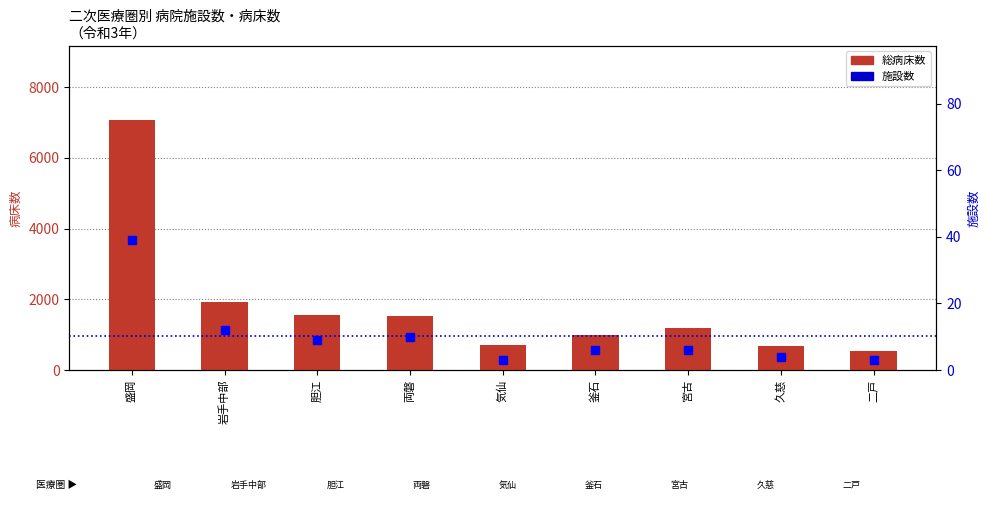

Which category has the highest value in the 施設数 series?

盛岡